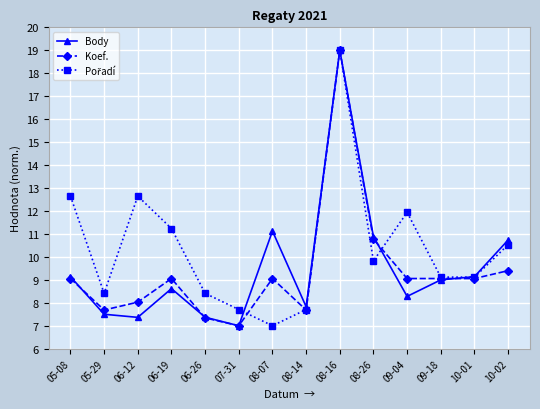

What is the label of the 6th point from the right?

08-16